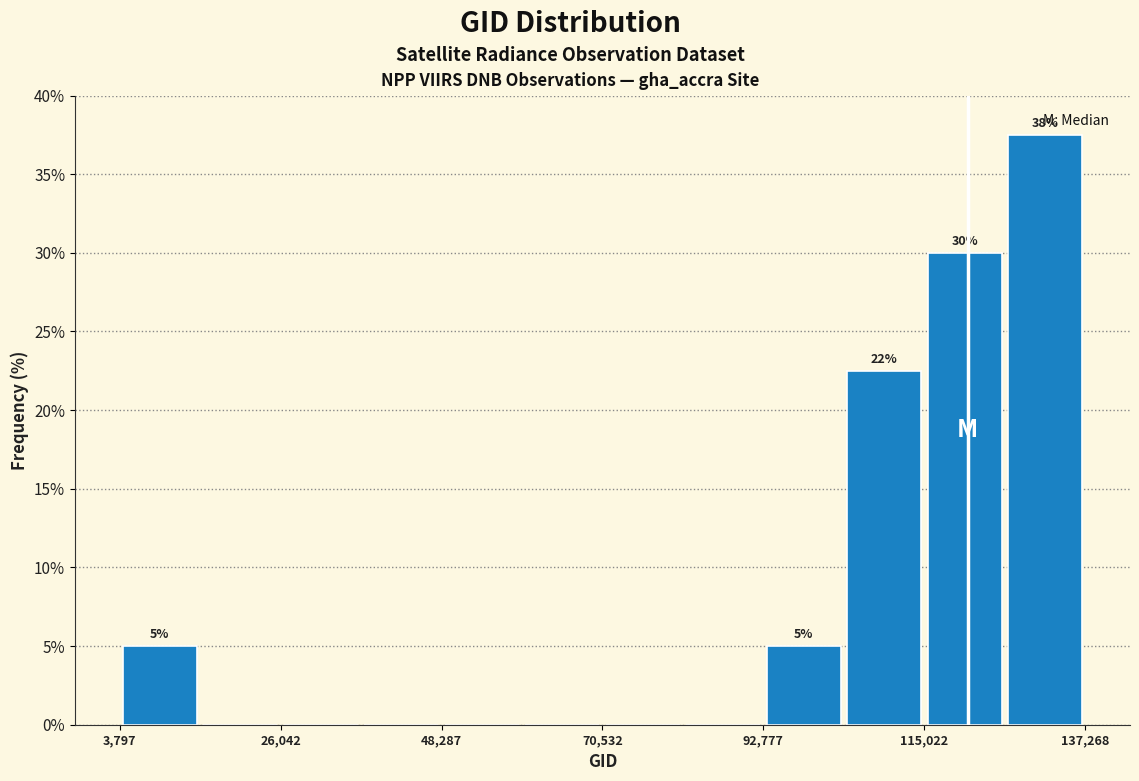

Around what value on the x-axis is the tallest bar? Give the approximate position of its centre, as read against the axis.

130000